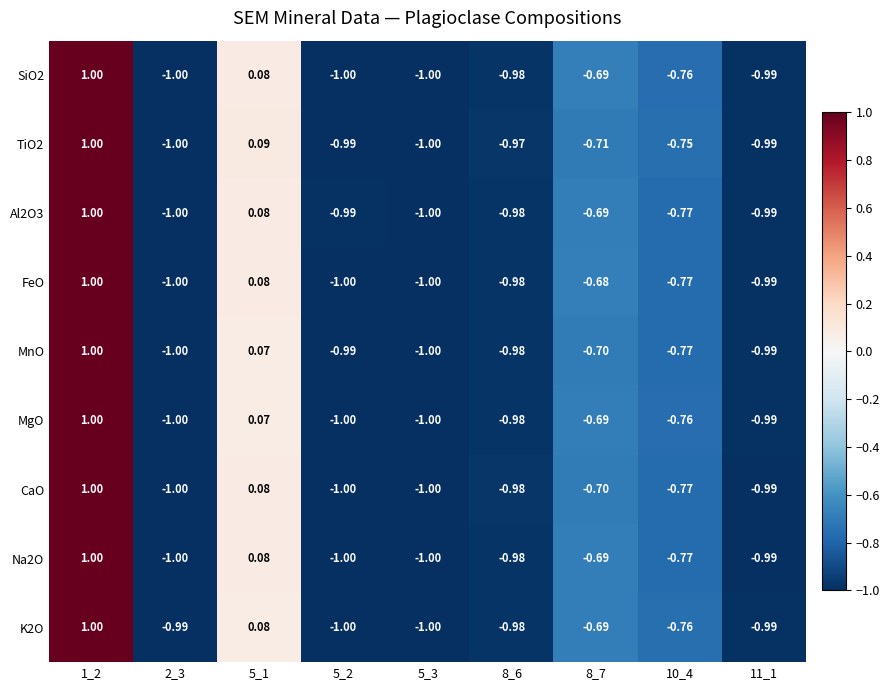

Is the value of Na2O at 8_6 greater than the value of Al2O3 at 1_2?

No